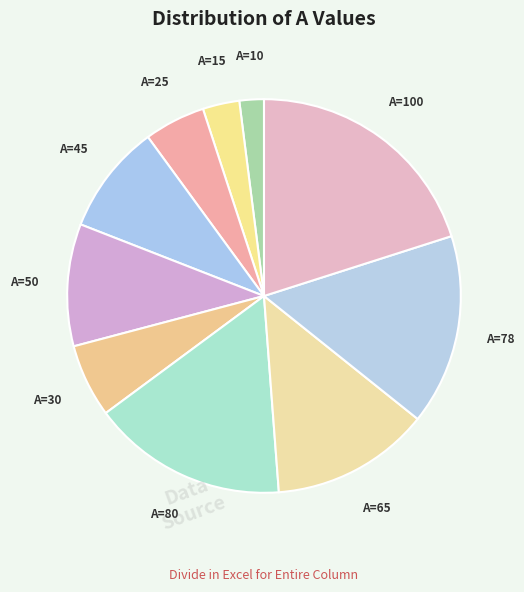

True or false: A=25 accounts for 1% of the total.

False